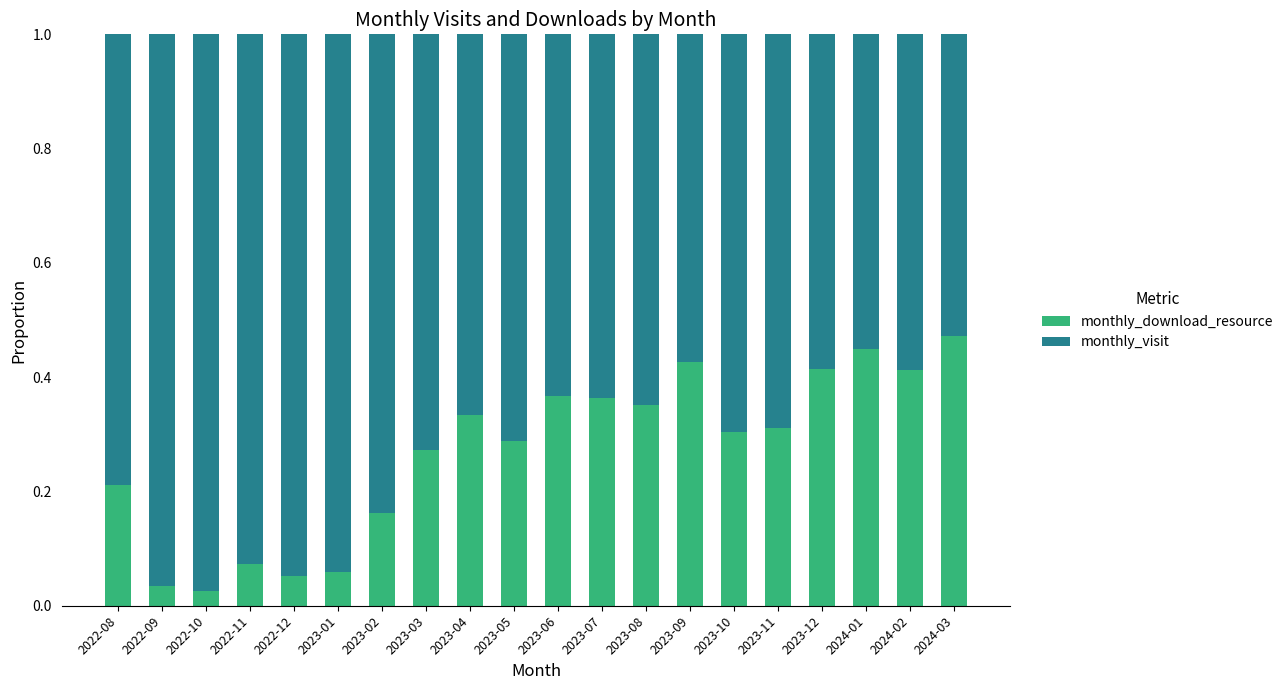

Does the chart contain stacked bars?

Yes